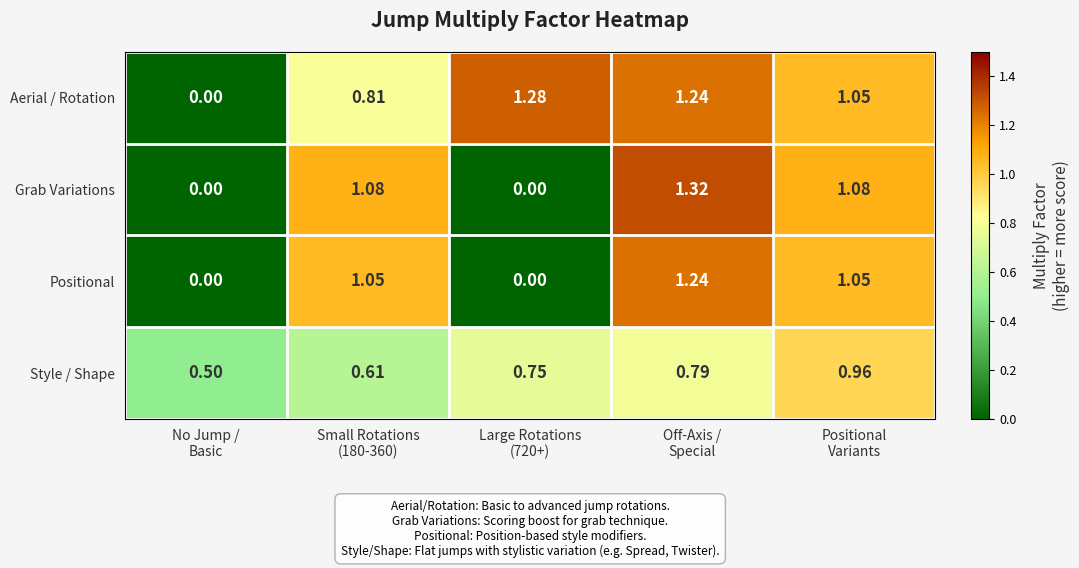

Which series has the largest total across all categories?

Aerial / Rotation